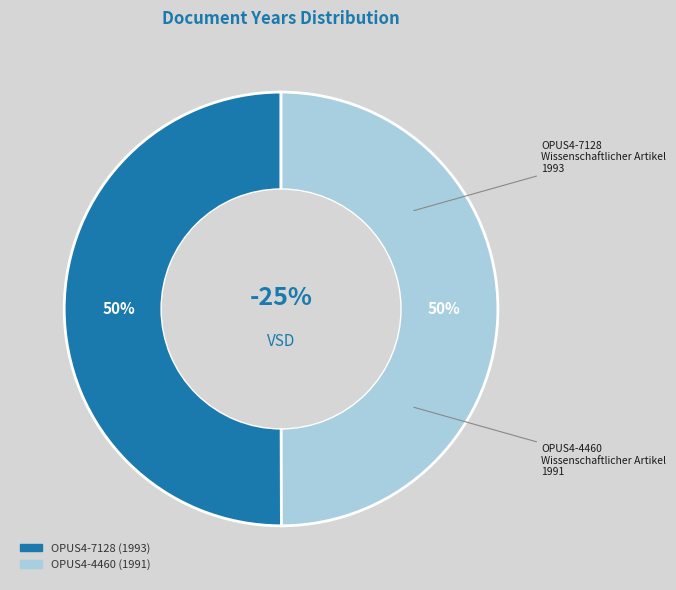

What percentage is NOT represented by OPUS4-4460 (1991)?

50.0%